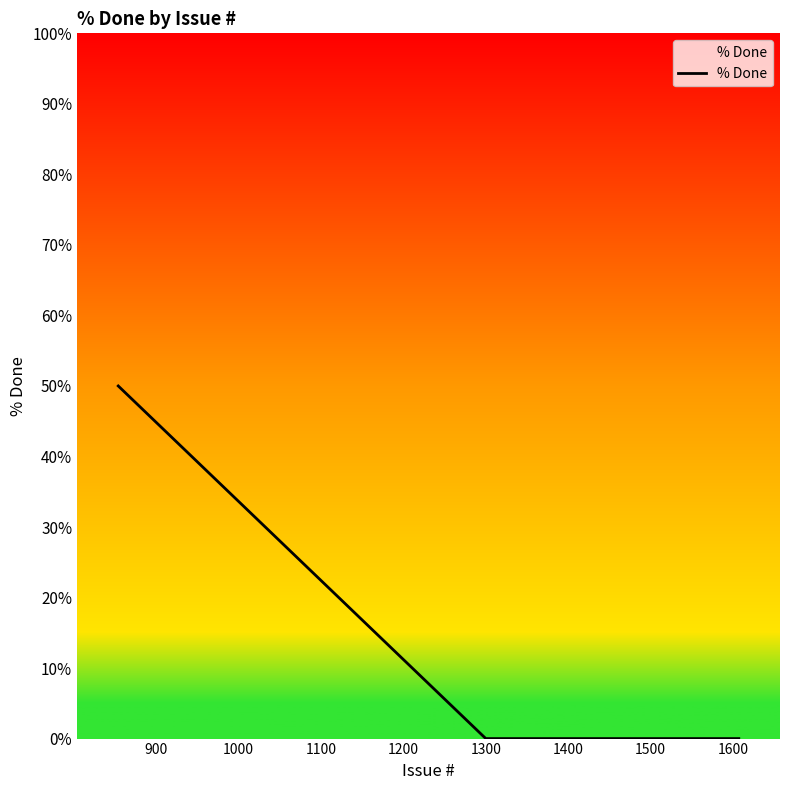

What is the maximum value shown in the chart?

50